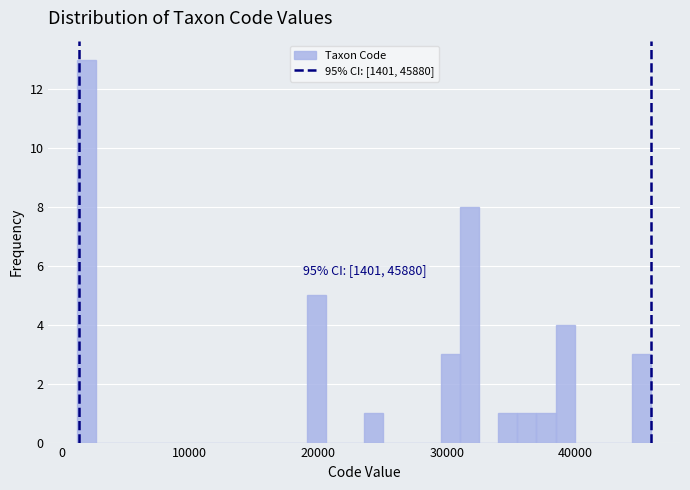

Around what value on the x-axis is the tallest bar? Give the approximate position of its centre, as read against the axis.

2000